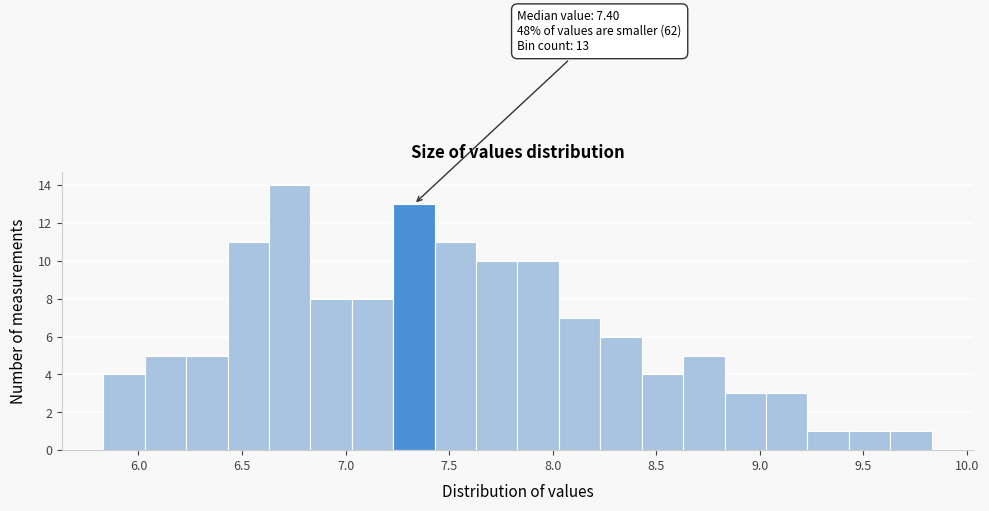

Which range on the x-axis has the tallest bar?

6.63 to 6.83